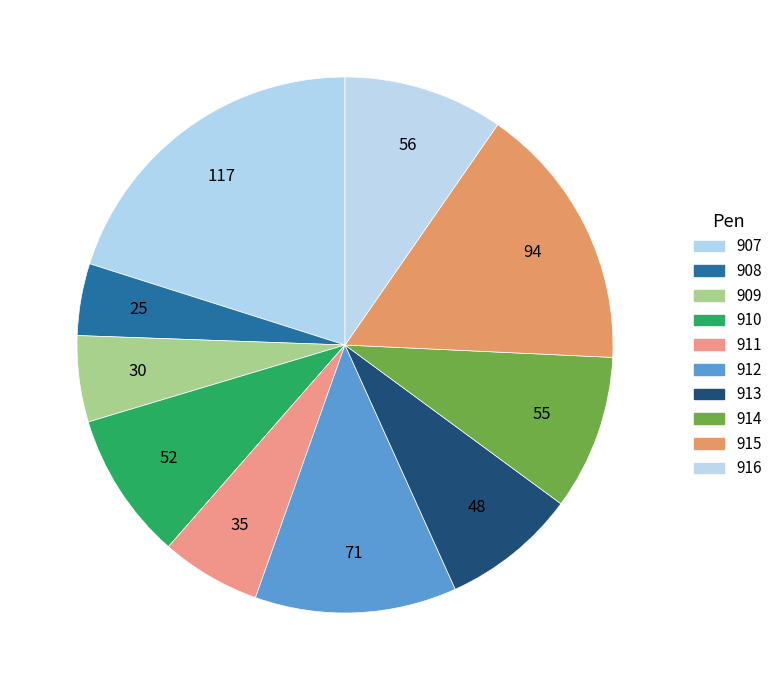

Count the number of slices in the pie.

10